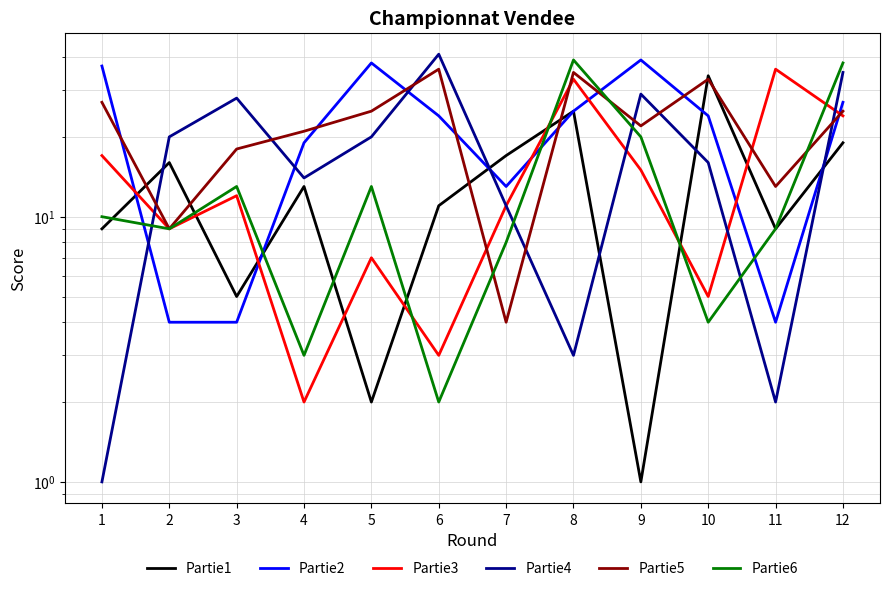

Rank the series by their maximum value, from lowest to highest.

Partie1, Partie3, Partie5, Partie2, Partie6, Partie4